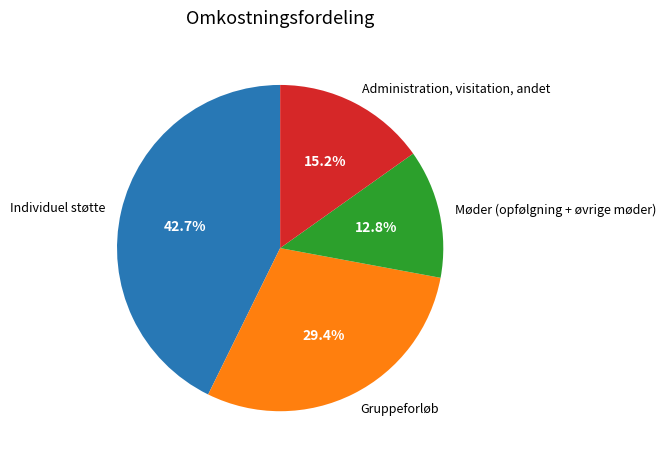

What portion of the pie excludes Gruppeforløb?

70.6%